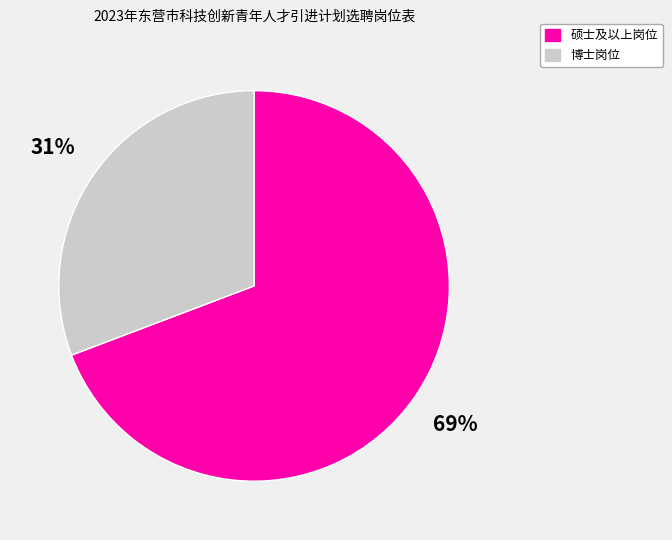

To the nearest percent, what is the difference between the largest and smallest slice percentages?

38%